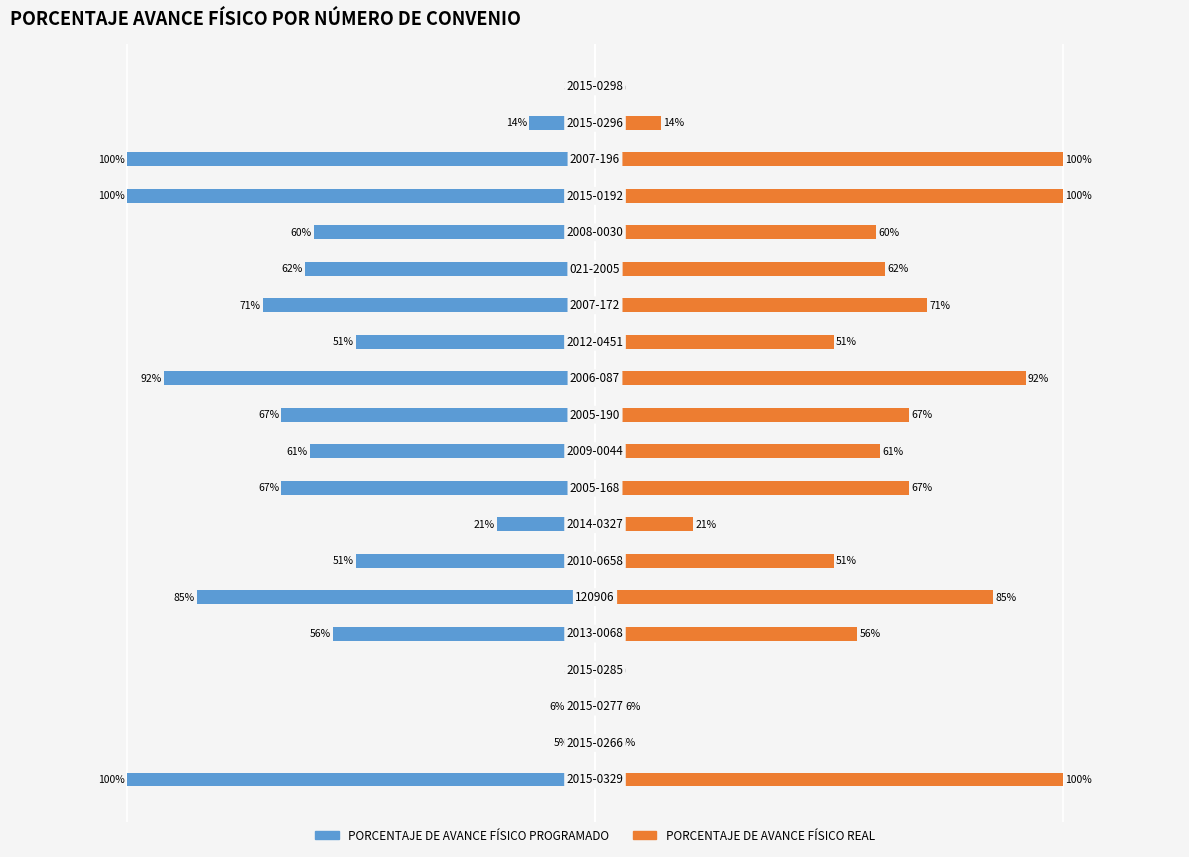

Between 13 and 16, which is larger?

13